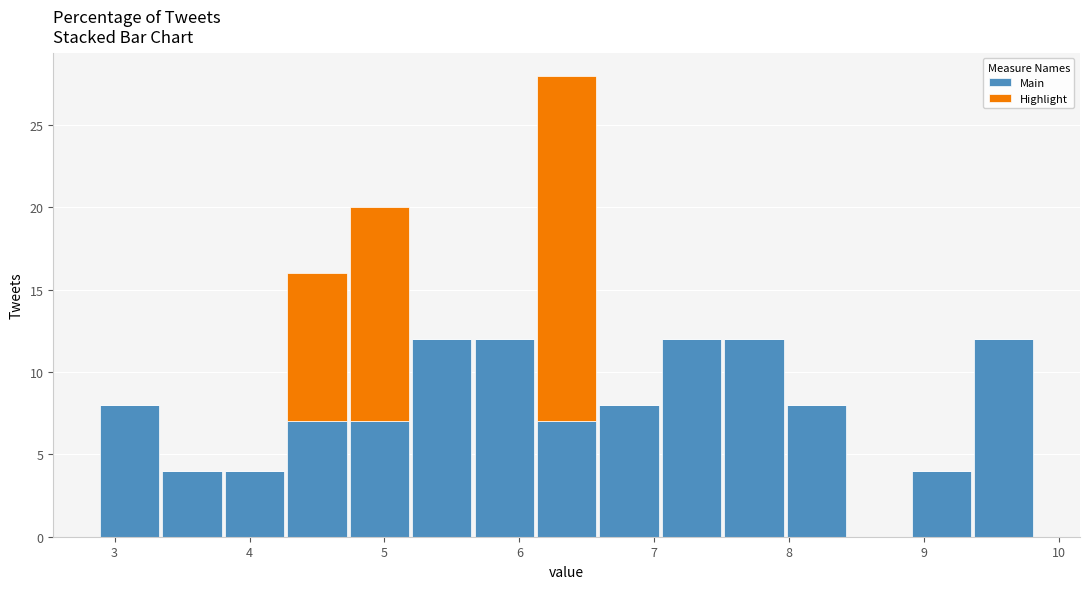

Reading left to right, list every stacked bar in this chart as the range it spans on the x-axis followed by its total height. Neither the bar edges nor the heights are printed on the chart, so give them approximately, as read against the axes.

2.9 to 3.3: 8
3.3 to 3.8: 4
3.8 to 4.3: 4
4.3 to 4.7: 16
4.7 to 5.2: 20
5.2 to 5.7: 12
5.7 to 6.1: 12
6.1 to 6.6: 28
6.6 to 7.0: 8
7.0 to 7.5: 12
7.5 to 8.0: 12
8.0 to 8.4: 8
8.4 to 8.9: 0
8.9 to 9.4: 4
9.4 to 9.8: 12